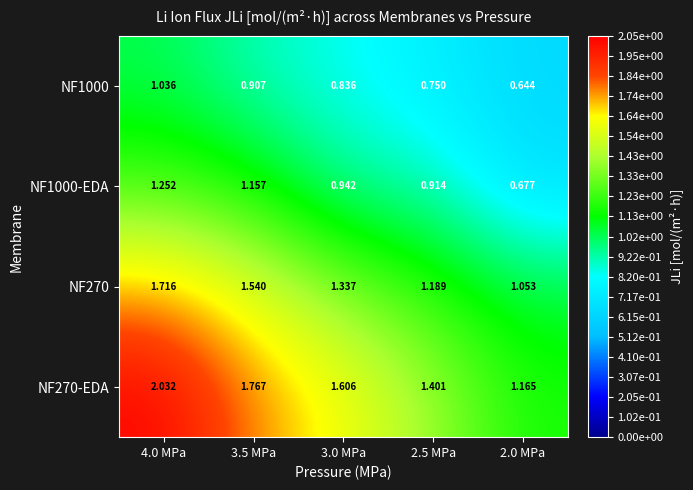

At which category is the sum across all series the highest?

4.0 MPa